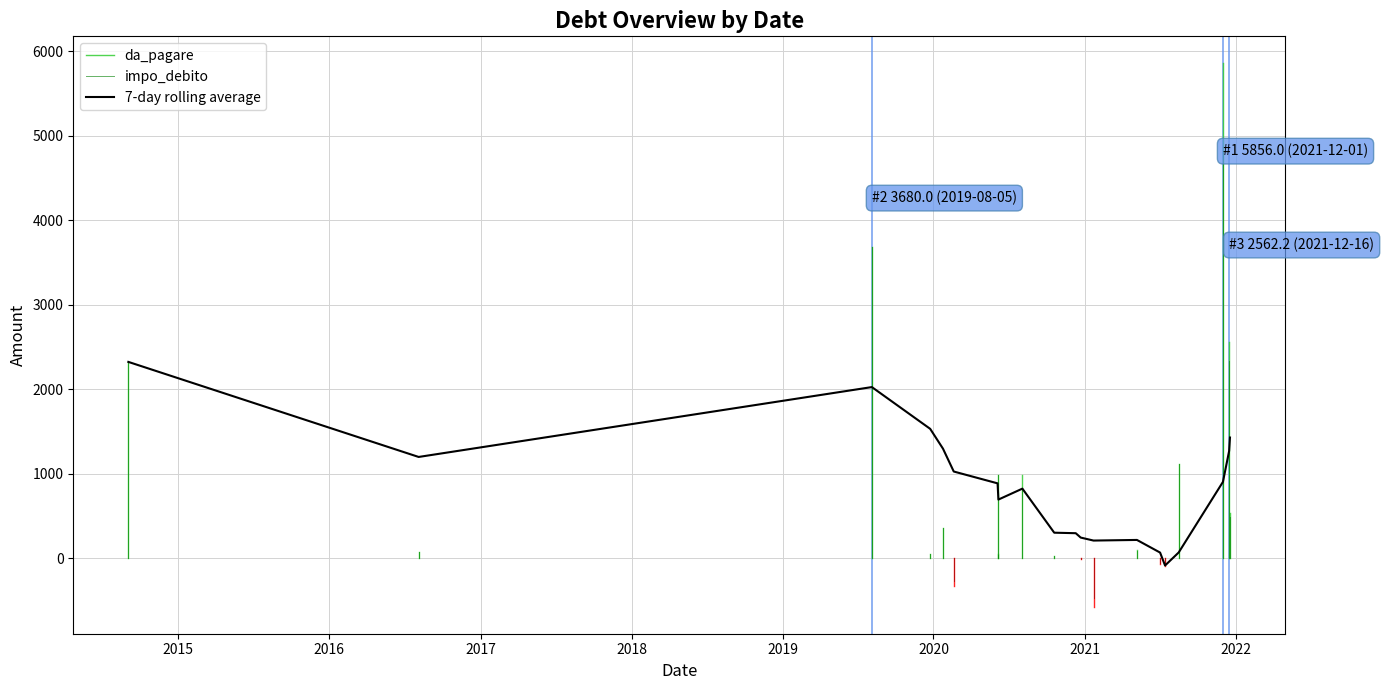

True or false: da_pagare has more than 2 interior local peaks.

True